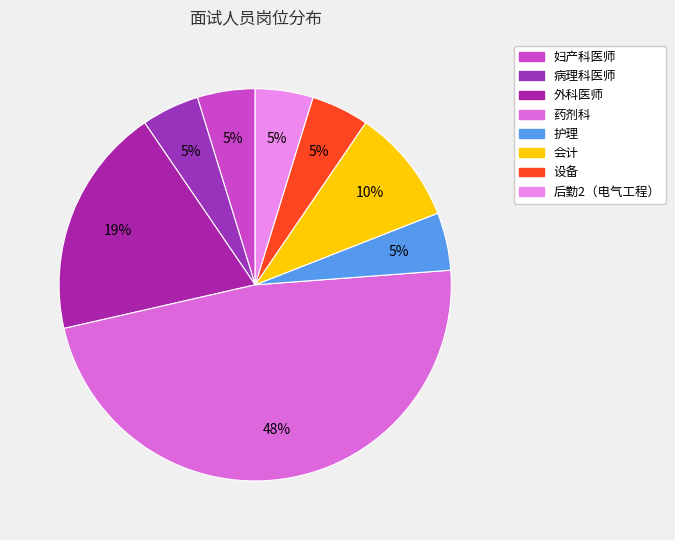

What is the ratio of the value at 后勤2（电气工程） to the value at 护理?

1.0